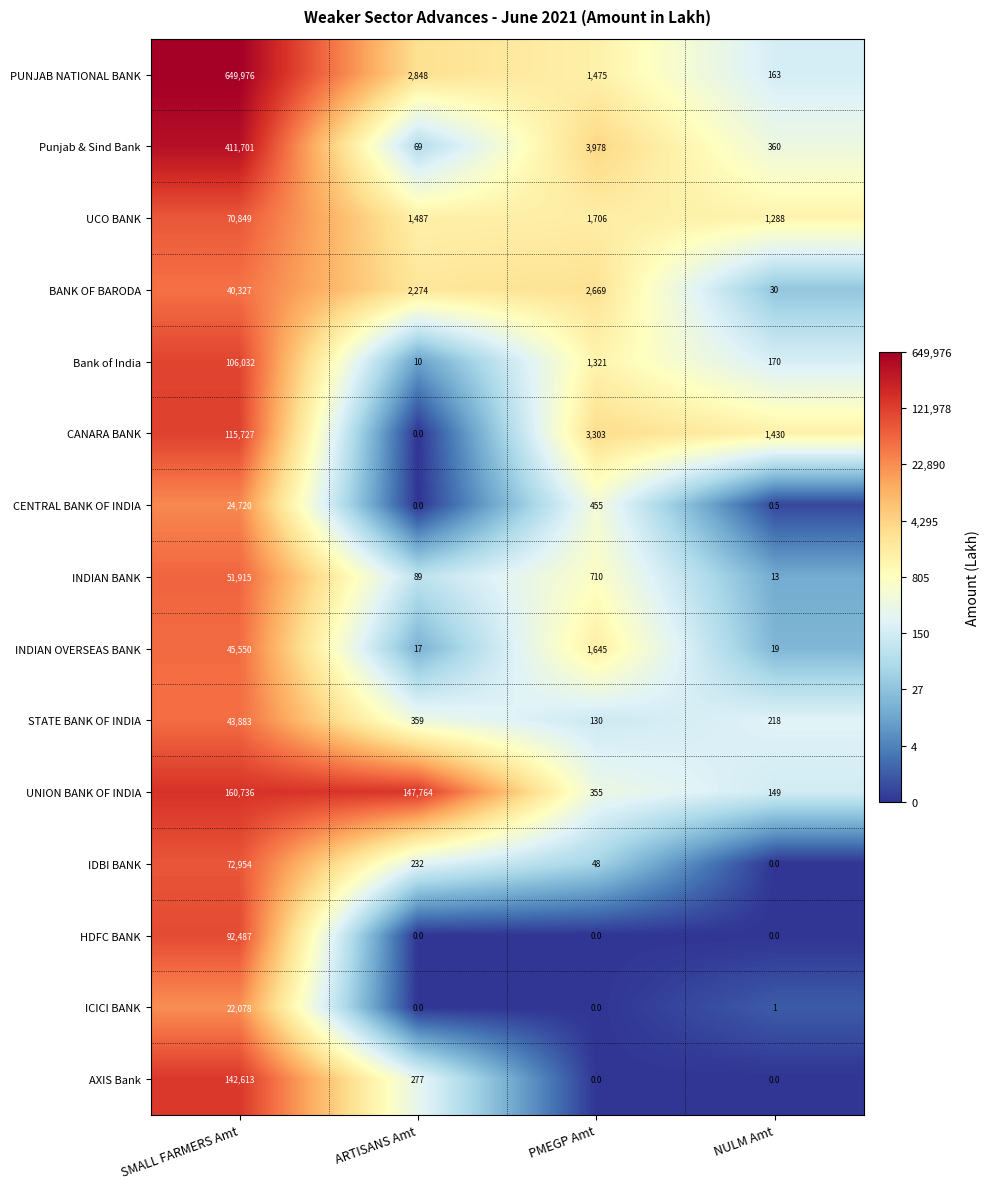

At SMALL FARMERS Amt, list the series in order from largest to smallest.

PUNJAB NATIONAL BANK, Punjab & Sind Bank, UNION BANK OF INDIA, AXIS Bank, CANARA BANK, Bank of India, HDFC BANK, IDBI BANK, UCO BANK, INDIAN BANK, INDIAN OVERSEAS BANK, STATE BANK OF INDIA, BANK OF BARODA, CENTRAL BANK OF INDIA, ICICI BANK